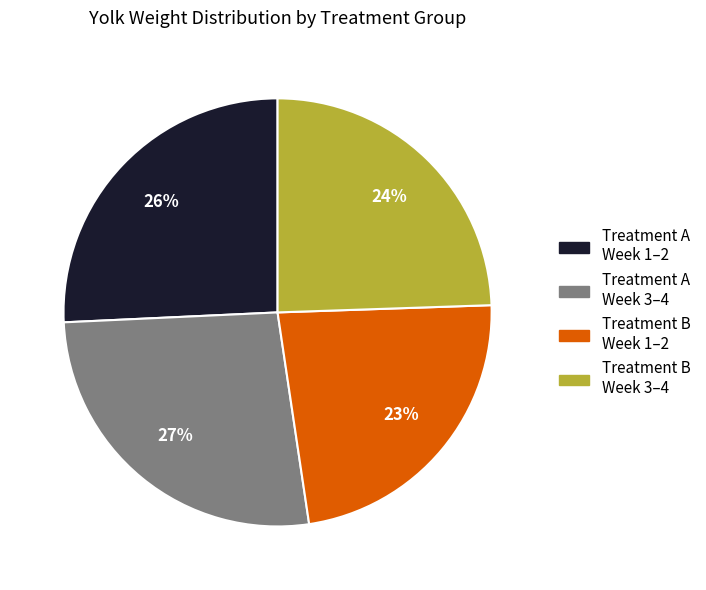

Which has a higher value, Treatment A Week 1–2 or Treatment B Week 1–2?

Treatment A Week 1–2